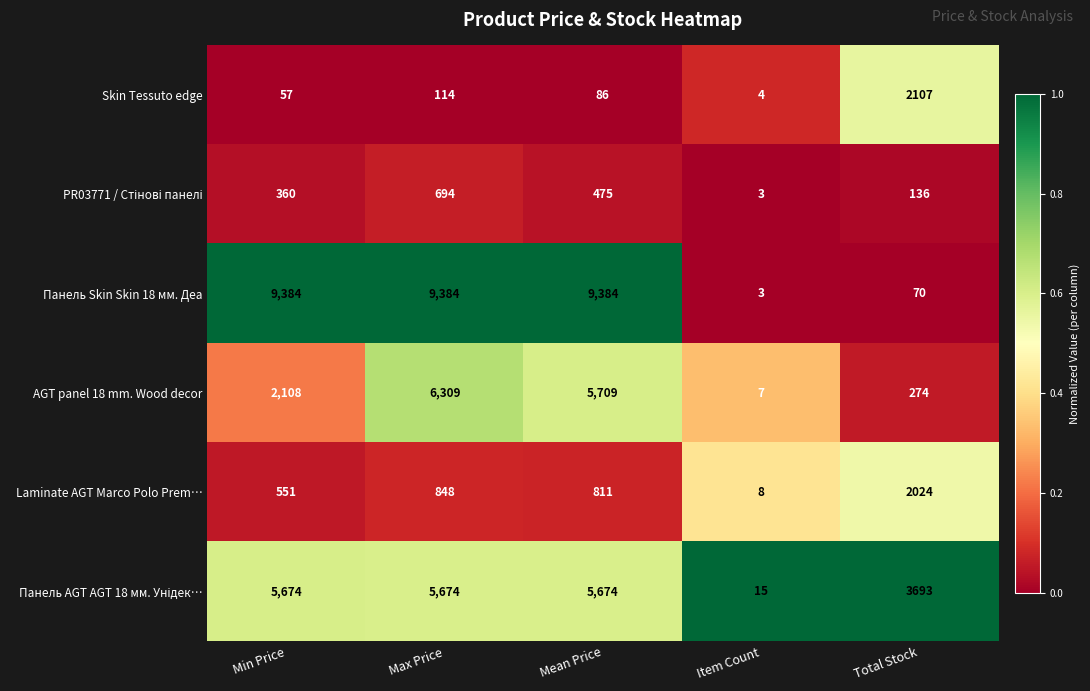

What is the difference between the maximum and minimum values in the Laminate AGT Marco Polo Prem… series?

2016